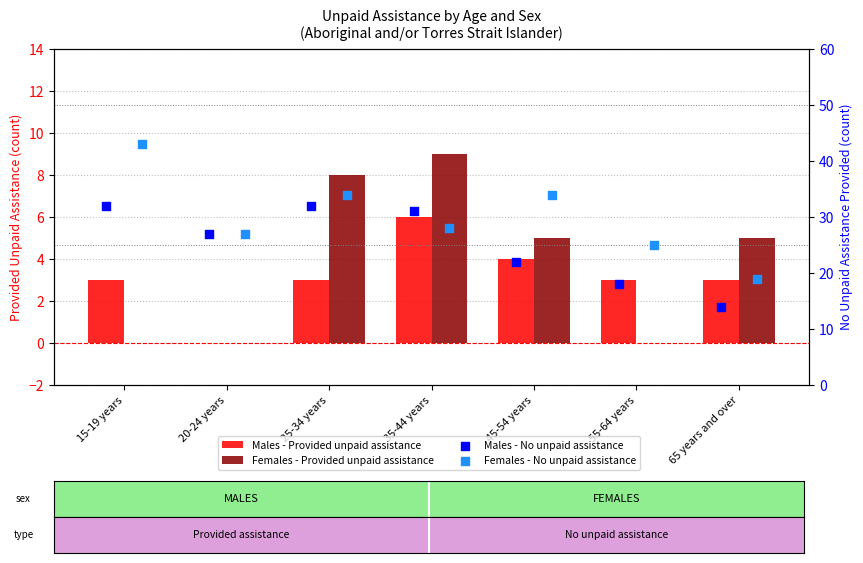

At which category is the sum across all series the highest?

15-19 years